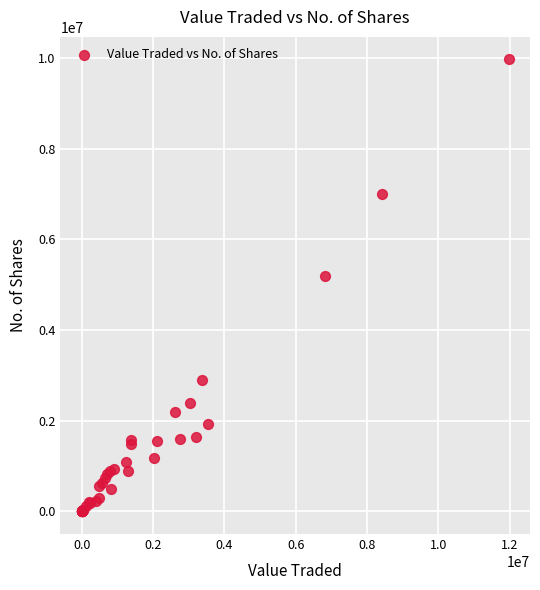

What Y value in the scatter plot is closest to 4984259?

5199249